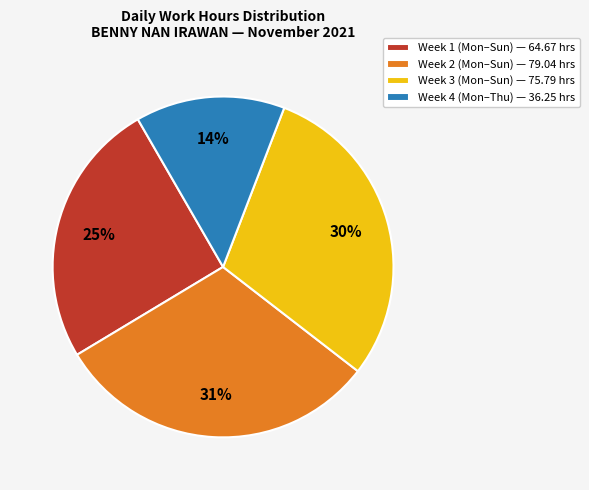

Combined, do Week 2 (Mon–Sun) — 79.04 hrs and Week 4 (Mon–Thu) — 36.25 hrs account for over 50%?

No